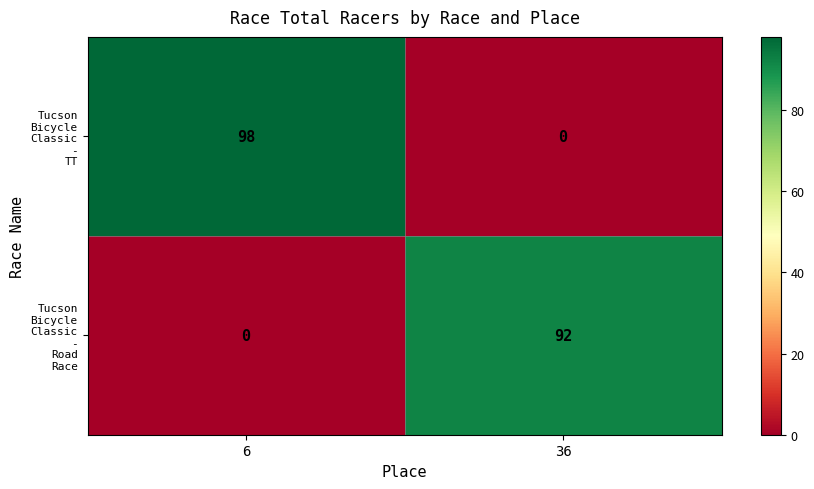

What is the total value across all series at 36?

92